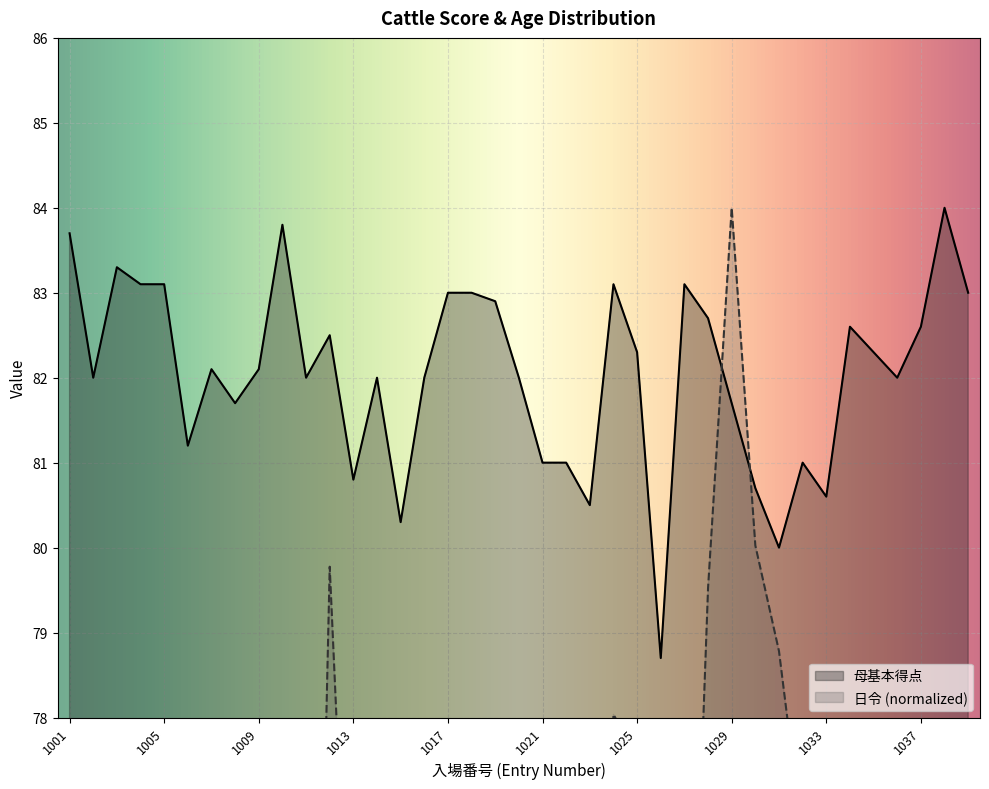

List the series in order of their peak value, highest first.

母基本得点, 日令